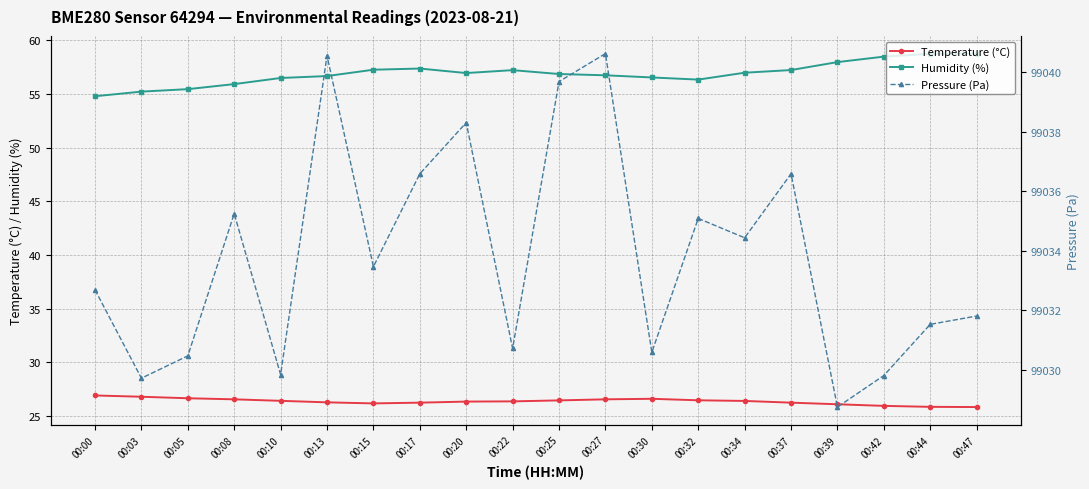

Where is Temperature (°C) nearest to the value 26?

00:42